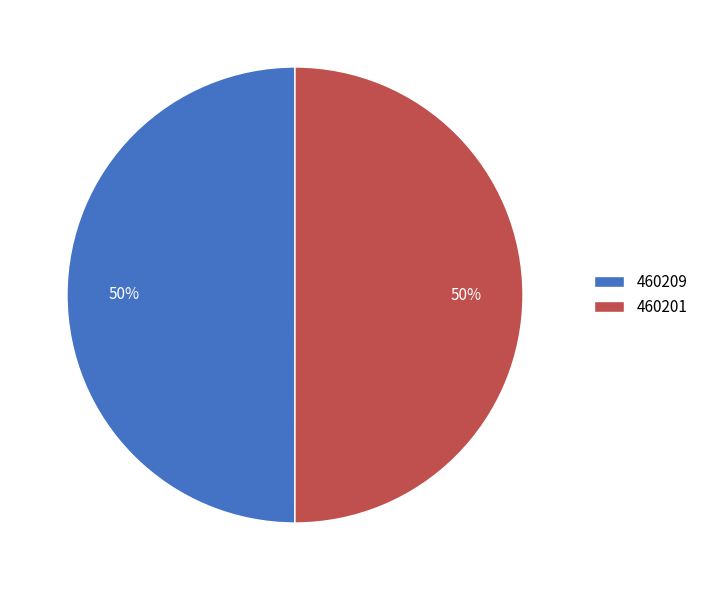

The 460201 slice represents 50% of the pie. True or false?

True